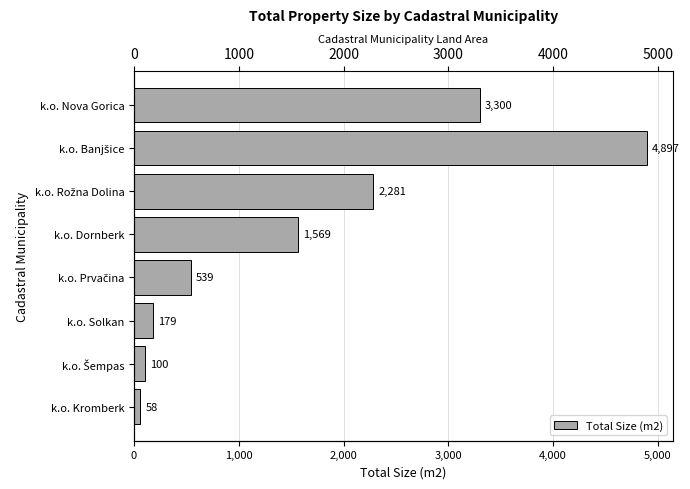

What is the sum of all values?

12923